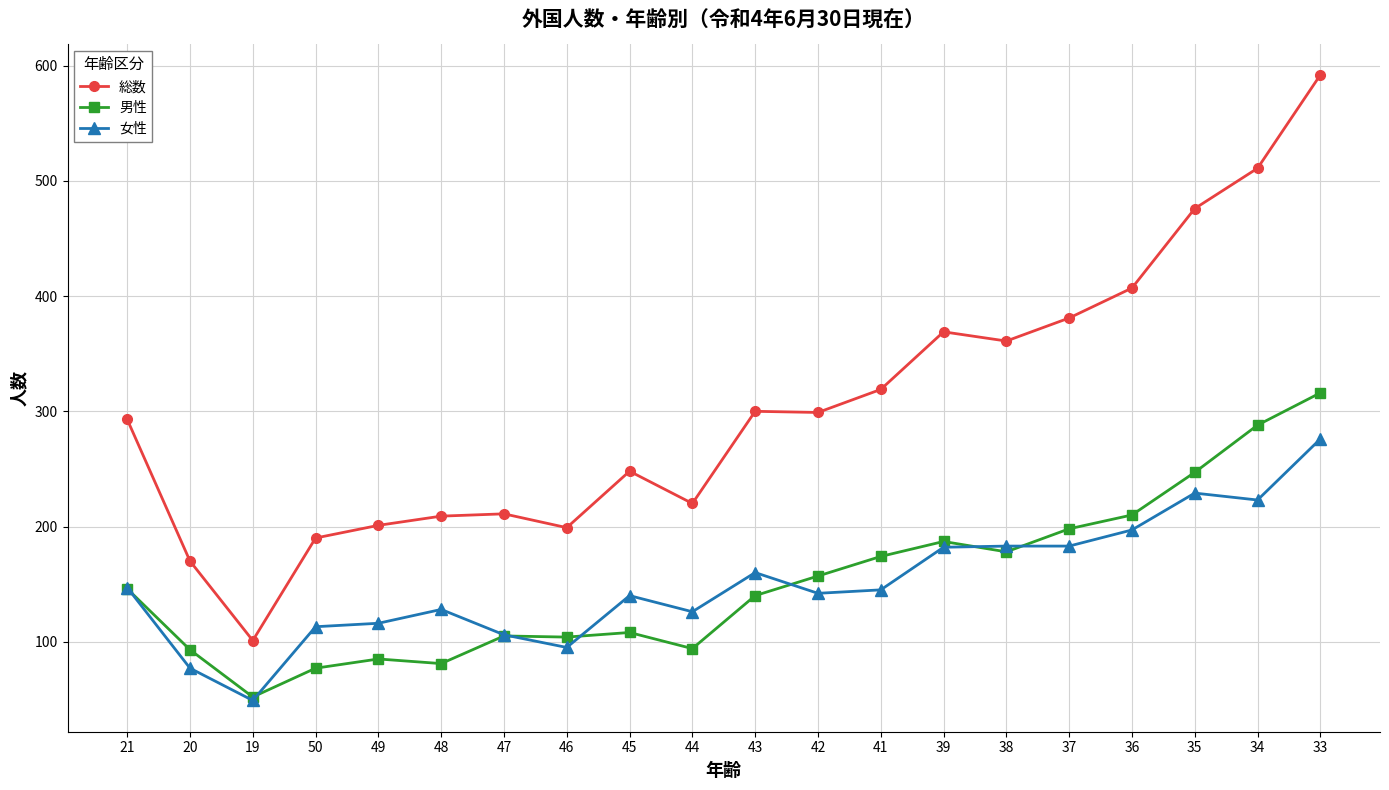

What is the label of the 4th point from the right?

36